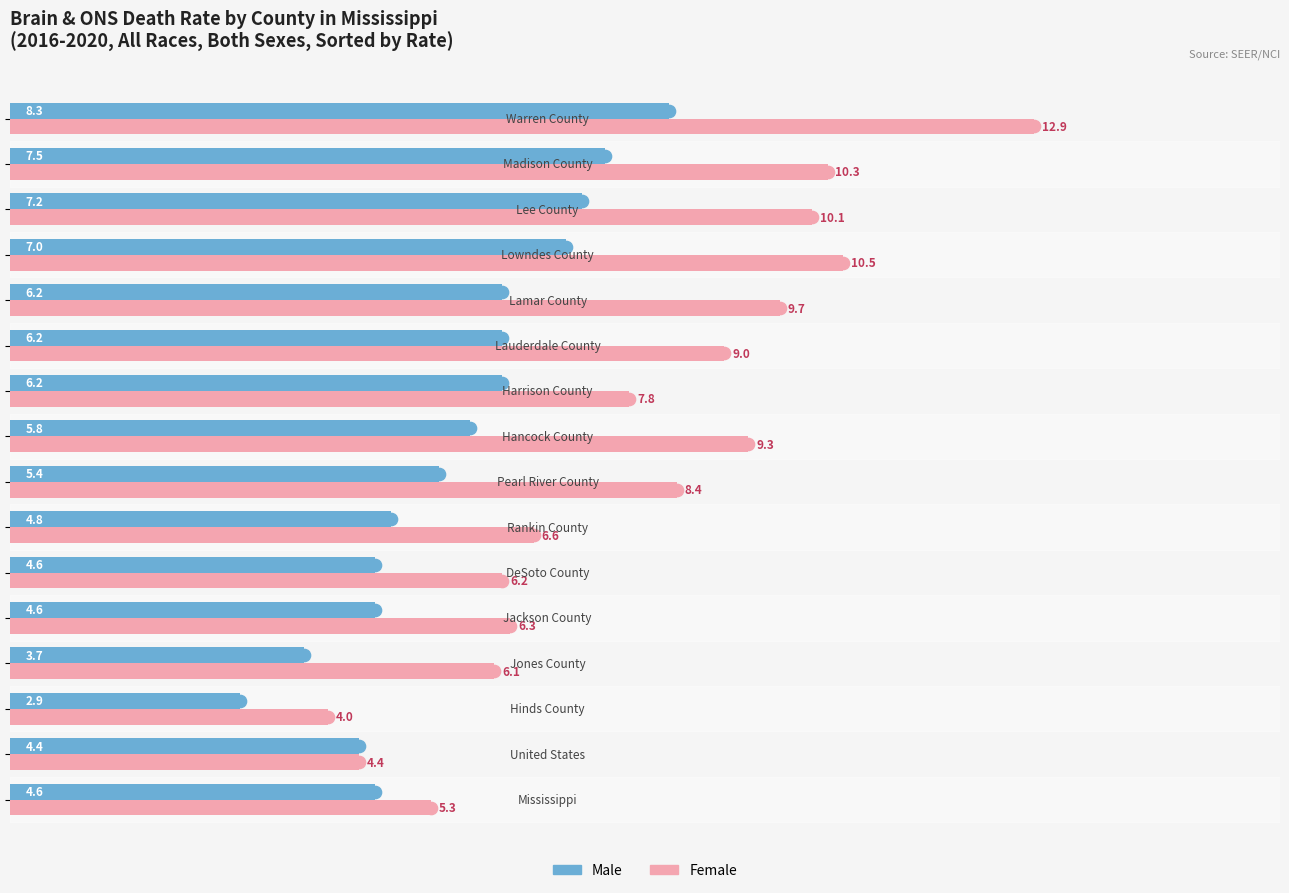

List the series in order of their overall mean, highest first.

Female, Male